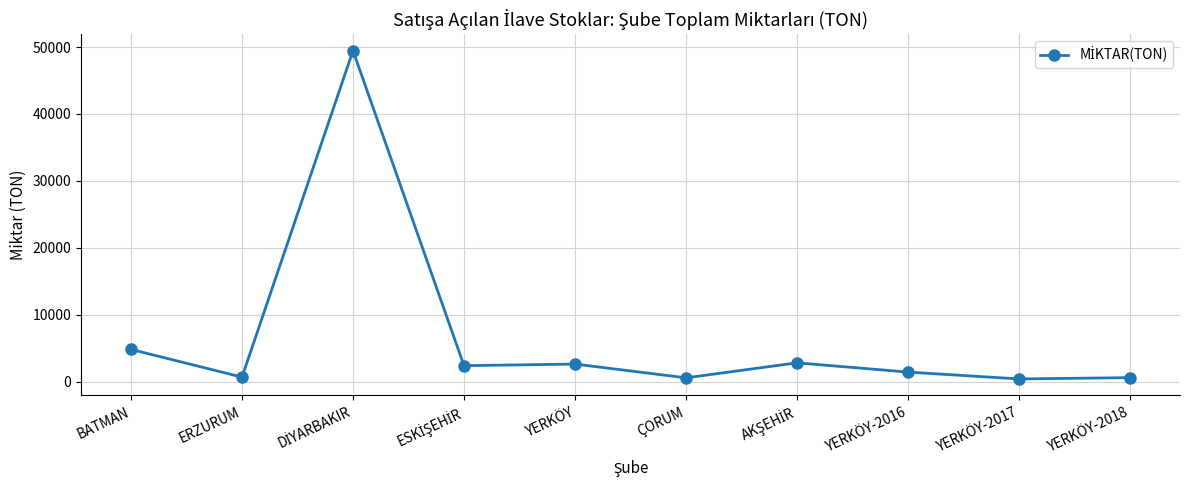

Where is the data nearest to the value 24923?

BATMAN